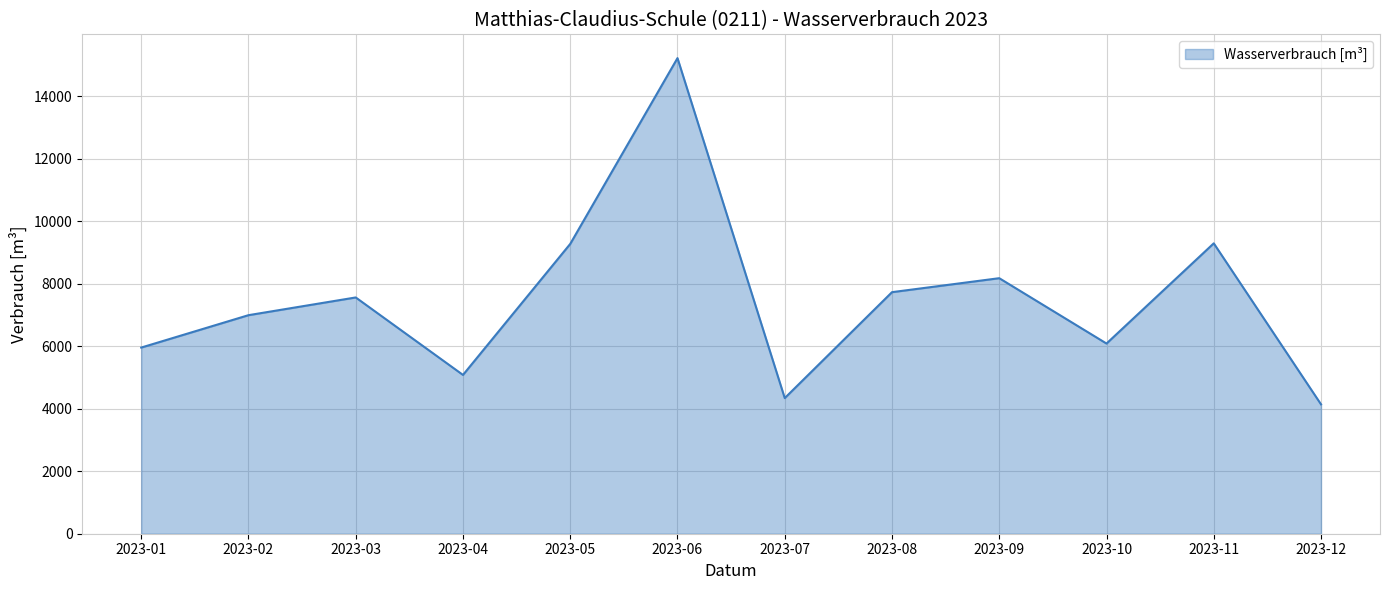

What is the maximum value shown in the chart?

15212